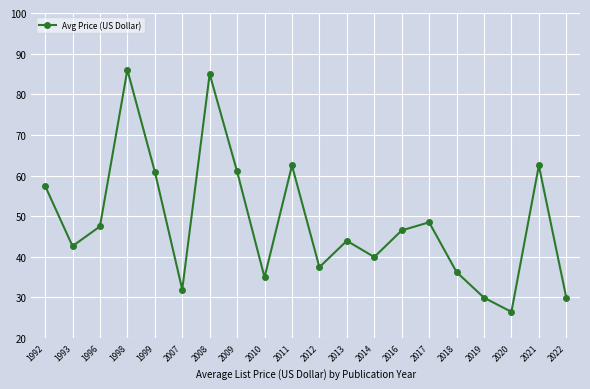

What is the change in value from 1999 to 2012?

-23.5